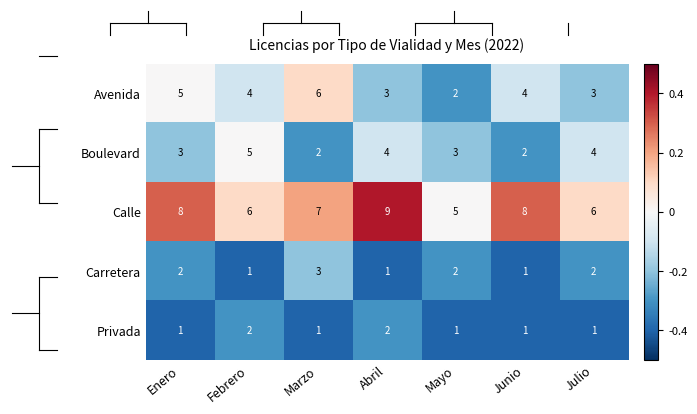

What is the sum of the Calle values at Mayo and Junio?

13